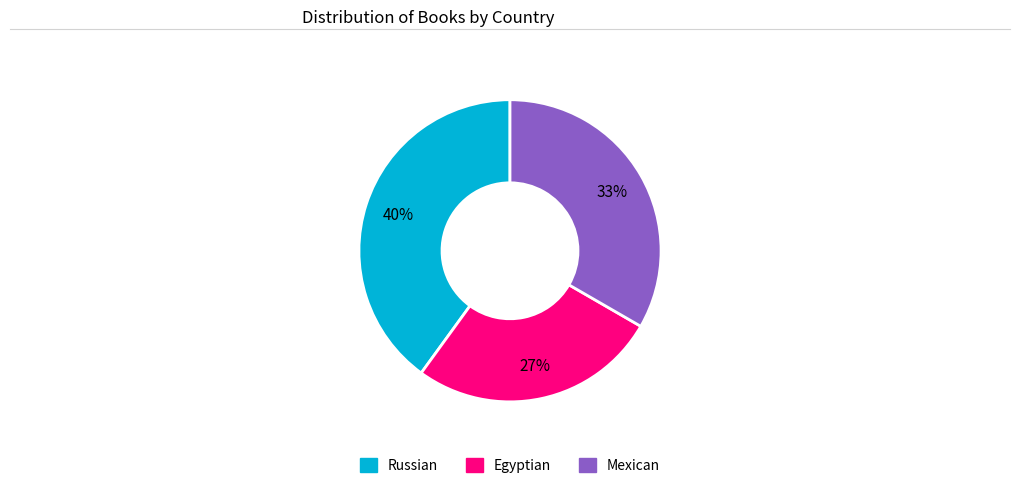

Is it true that Russian is 26% of the pie?

False